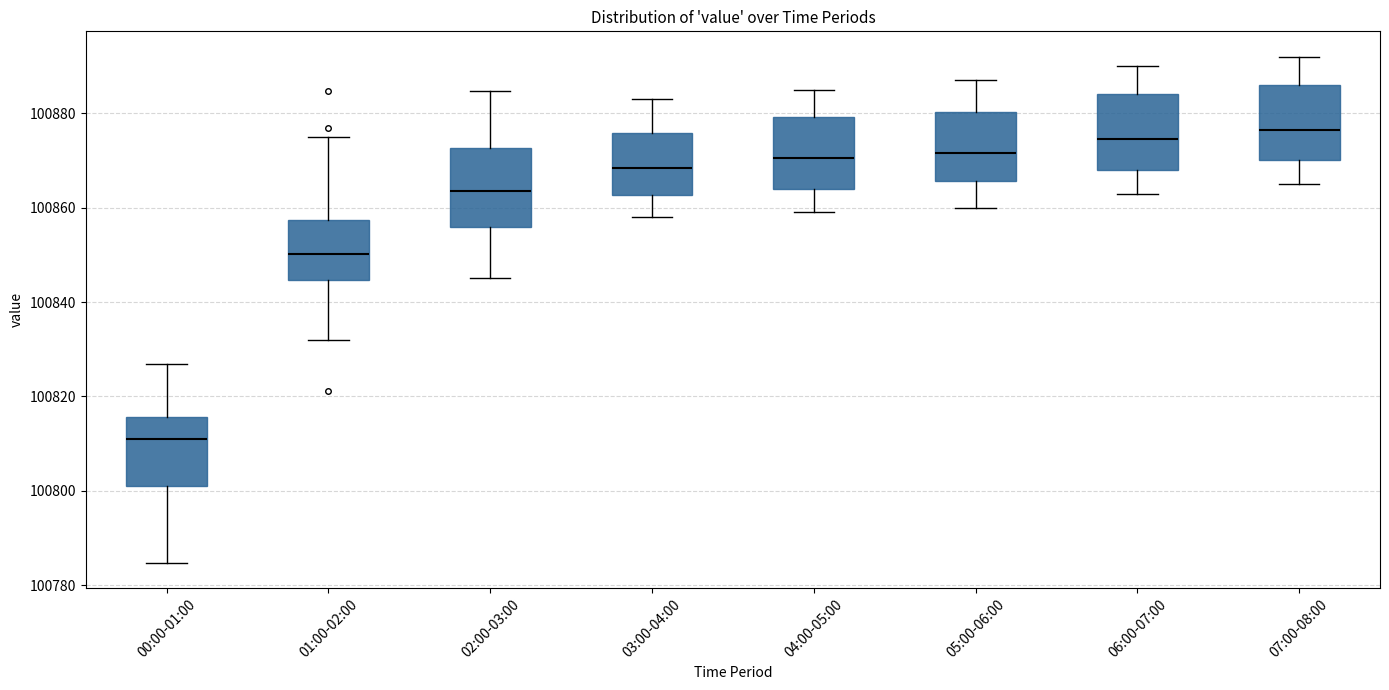

Where is the lower edge of the box for 05:00-06:00 on the y-axis? The values are not printed on the chart, so give them approximately, as read against the axis.

100866